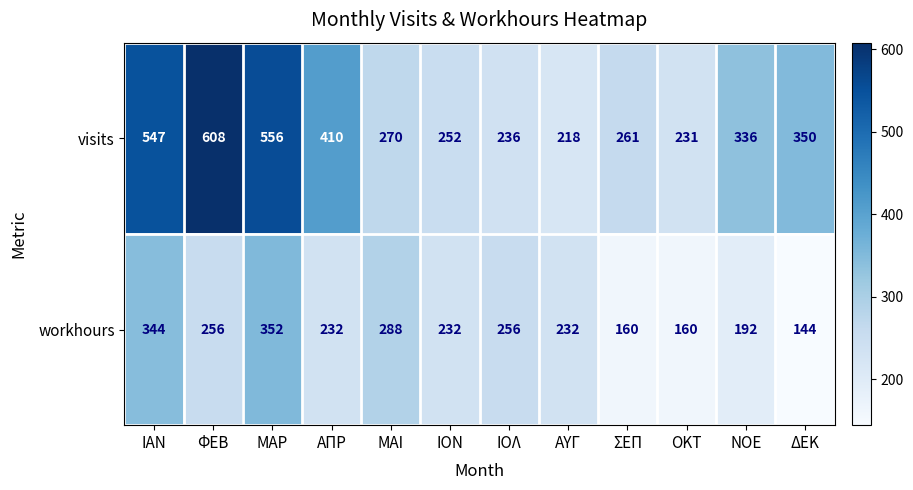

What is the minimum value shown in the chart?

144